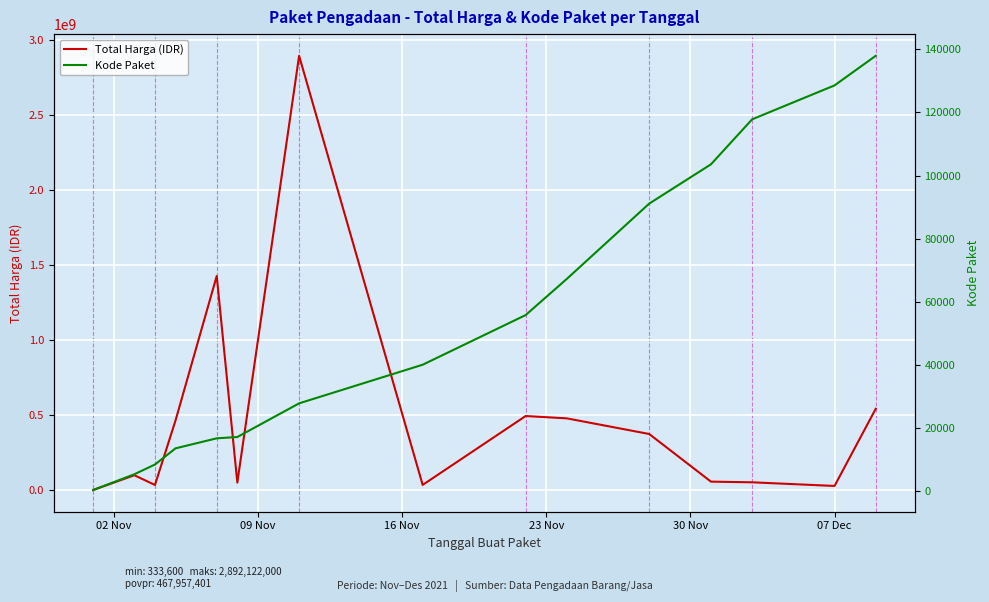

Reading left to right, list all the values displayed in this chart.

Total Harga (IDR): 333600	98772570	34000000	464002100	1425867900	49730040	2892122000	34292000	493000000	477600000	373404000	56152800	51601000	27412000	541071000
Kode Paket: 464	5449	8530	13652	16823	17238	27891	40112	55826	67279	91101	103541	117783	128516	137876